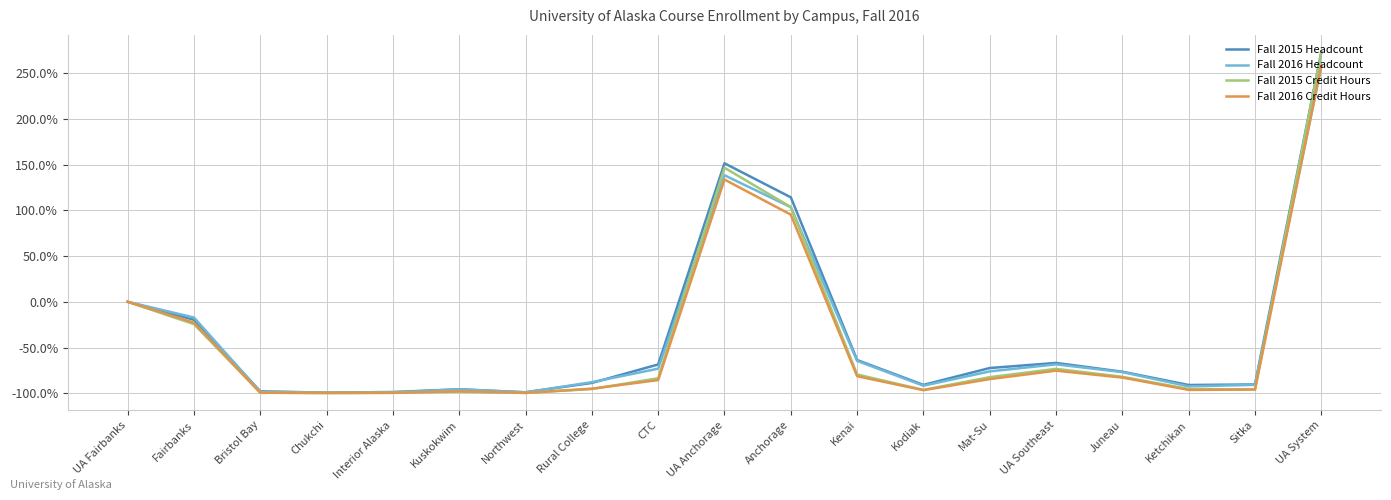

Reading left to right, list all the values displayed in this chart.

Fall 2015 Headcount: UA Fairbanks=0.0	Fairbanks=-0.2	Bristol Bay=-1.0	Chukchi=-1.0	Interior Alaska=-1.0	Kuskokwim=-1.0	Northwest=-1.0	Rural College=-0.9	CTC=-0.7	UA Anchorage=1.5	Anchorage=1.1	Kenai=-0.6	Kodiak=-0.9	Mat-Su=-0.7	UA Southeast=-0.7	Juneau=-0.8	Ketchikan=-0.9	Sitka=-0.9	UA System=2.7
Fall 2016 Headcount: UA Fairbanks=0.0	Fairbanks=-0.2	Bristol Bay=-1.0	Chukchi=-1.0	Interior Alaska=-1.0	Kuskokwim=-1.0	Northwest=-1.0	Rural College=-0.9	CTC=-0.7	UA Anchorage=1.4	Anchorage=1.0	Kenai=-0.6	Kodiak=-0.9	Mat-Su=-0.8	UA Southeast=-0.7	Juneau=-0.8	Ketchikan=-0.9	Sitka=-0.9	UA System=2.6
Fall 2015 Credit Hours: UA Fairbanks=0.0	Fairbanks=-0.2	Bristol Bay=-1.0	Chukchi=-1.0	Interior Alaska=-1.0	Kuskokwim=-1.0	Northwest=-1.0	Rural College=-1.0	CTC=-0.8	UA Anchorage=1.5	Anchorage=1.0	Kenai=-0.8	Kodiak=-1.0	Mat-Su=-0.8	UA Southeast=-0.7	Juneau=-0.8	Ketchikan=-1.0	Sitka=-1.0	UA System=2.7
Fall 2016 Credit Hours: UA Fairbanks=0.0	Fairbanks=-0.2	Bristol Bay=-1.0	Chukchi=-1.0	Interior Alaska=-1.0	Kuskokwim=-1.0	Northwest=-1.0	Rural College=-1.0	CTC=-0.9	UA Anchorage=1.3	Anchorage=1.0	Kenai=-0.8	Kodiak=-1.0	Mat-Su=-0.8	UA Southeast=-0.8	Juneau=-0.8	Ketchikan=-1.0	Sitka=-1.0	UA System=2.6